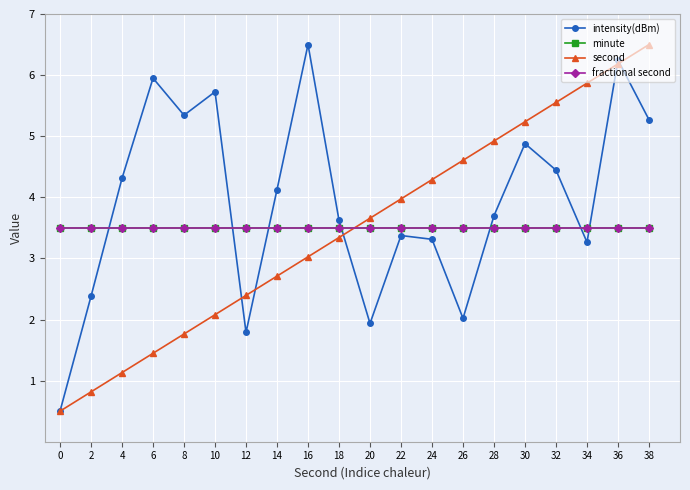

After their last crossing, which series has the higher values: minute or intensity(dBm)?

intensity(dBm)